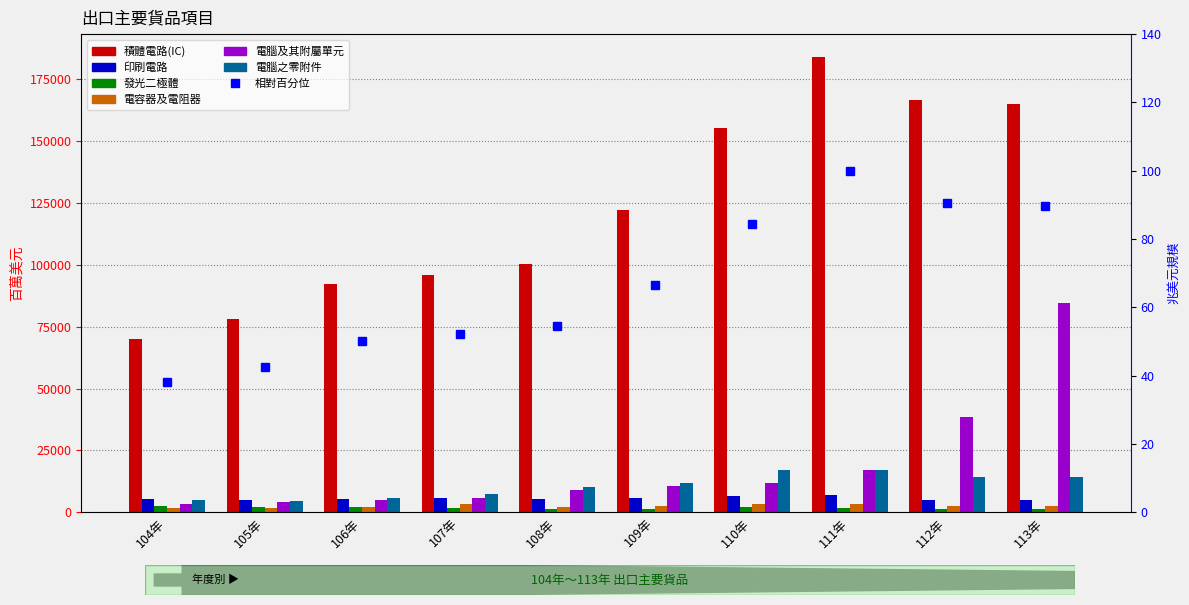

Which has a higher value, 110年 or 104年?

110年